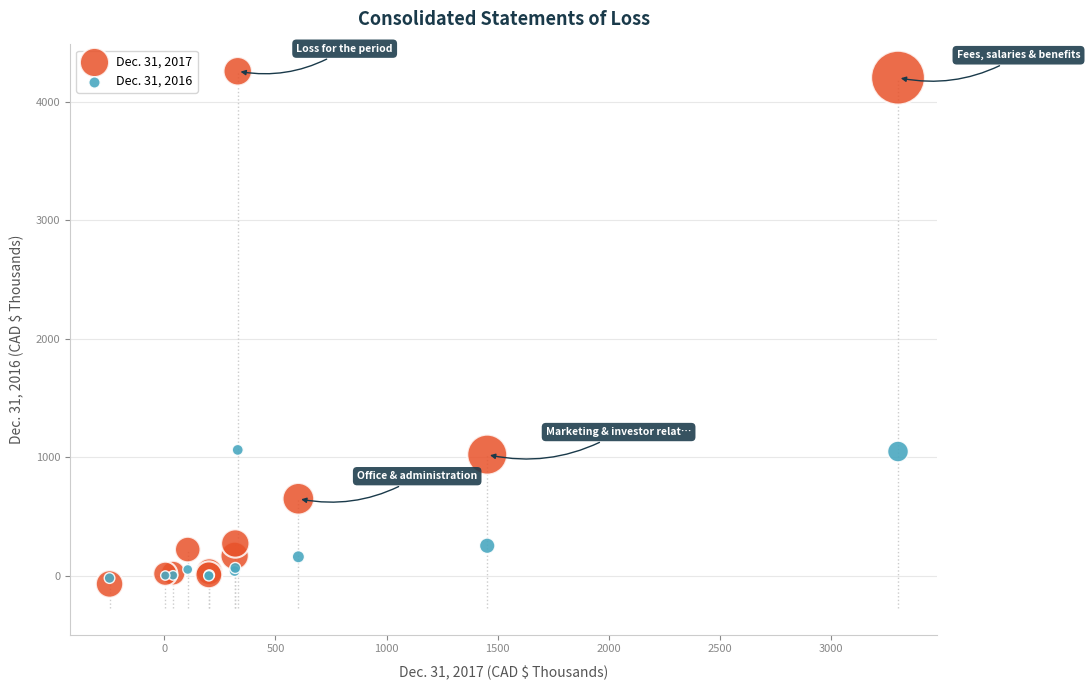

Which series has the largest Y range (max minus min)?

Dec. 31, 2017